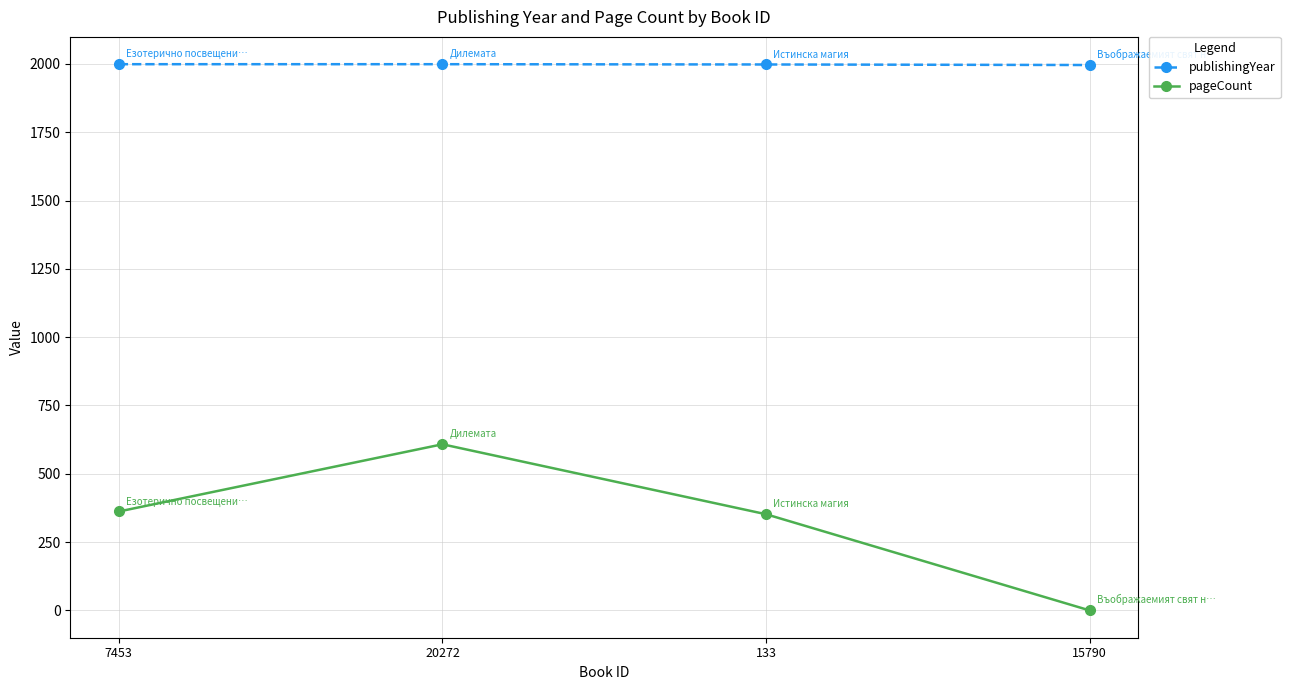

What is the difference between the highest and lowest values at 20272?

1391